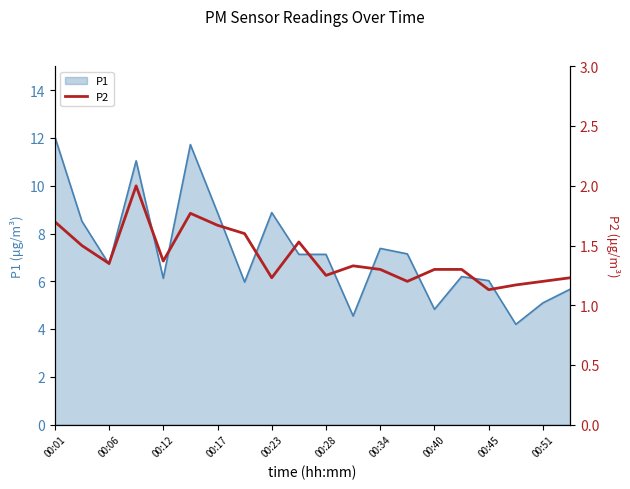

True or false: P1 has a value of 14.8 at 00:23.

False